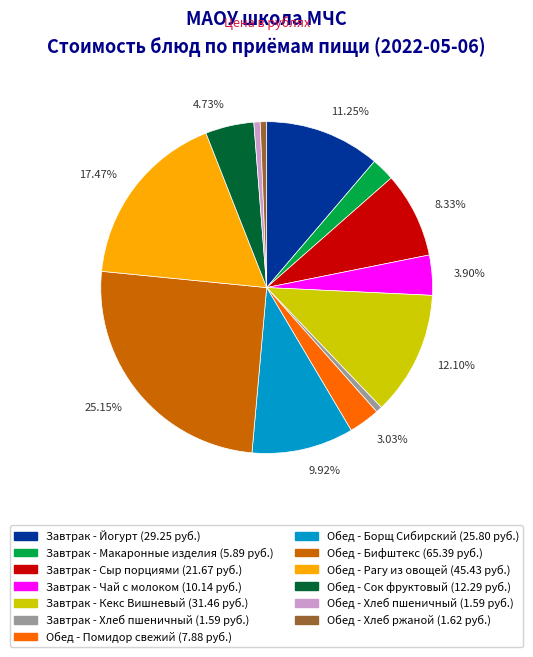

Does Обед - Борщ Сибирский represent more than half of the total?

No